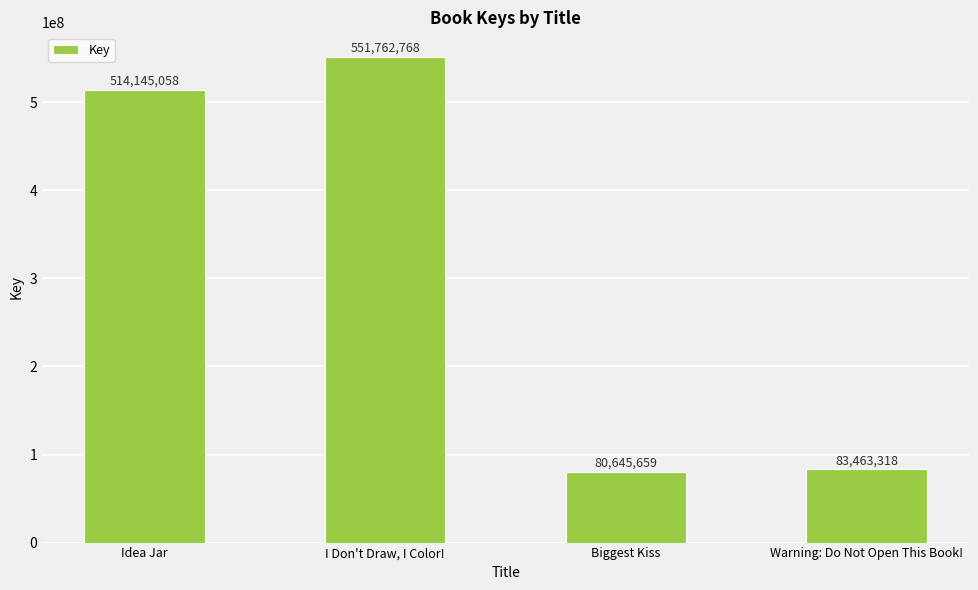

Is it true that the value at Idea Jar is 514145058?

True